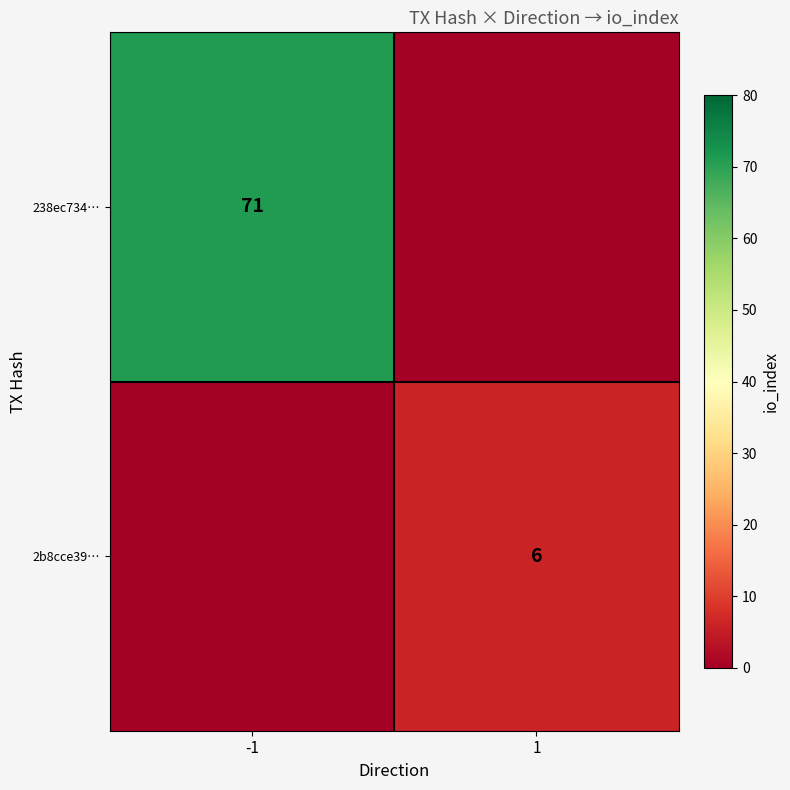

True or false: 238ec734… has a value of 14 at -1.

False